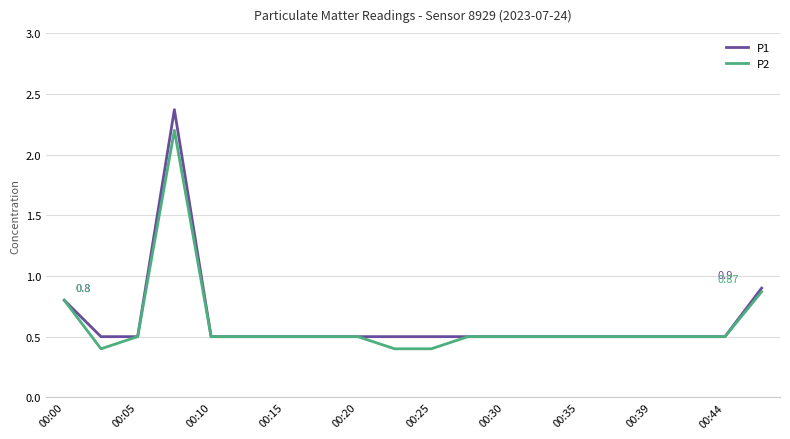

Rank the series by their maximum value, from highest to lowest.

P1, P2